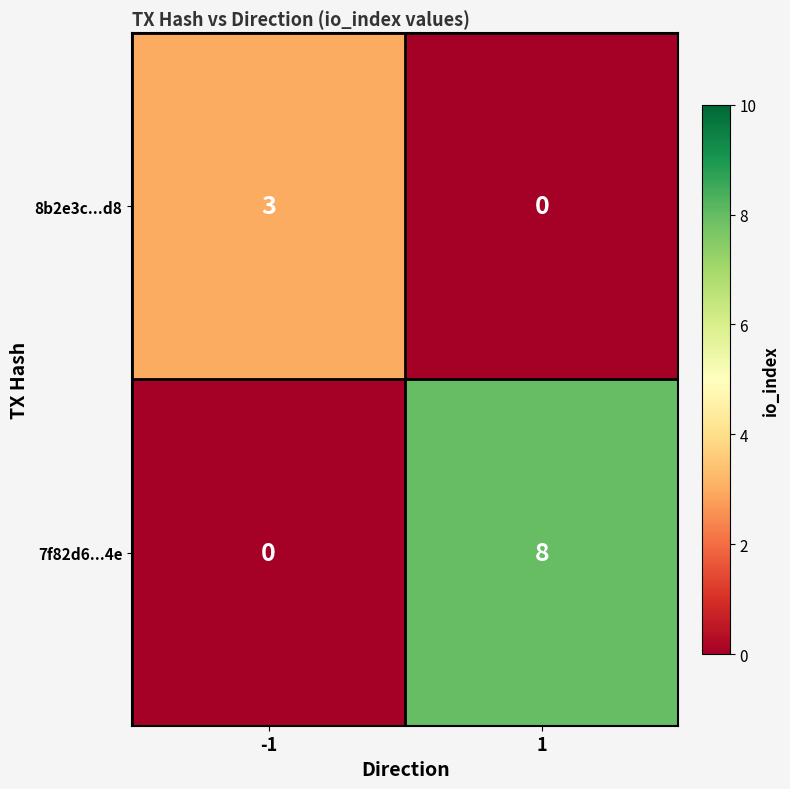

What is the total value across all series at -1?

3